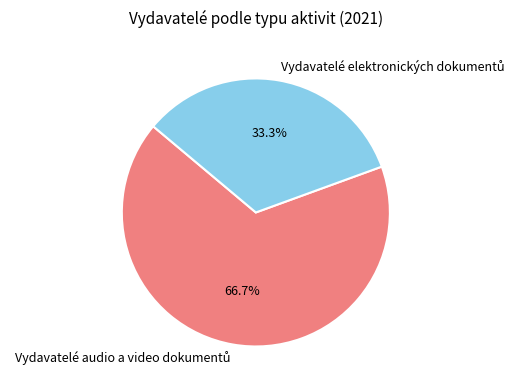

Does any single category account for the majority?

Yes